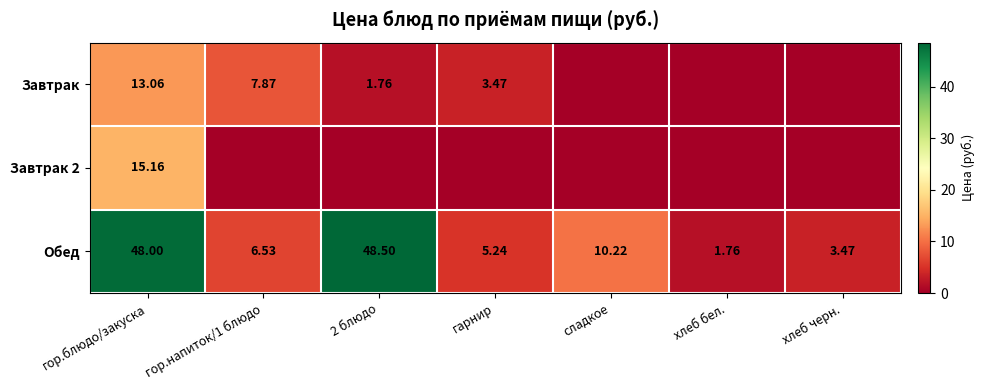

Is the value of Обед at гор.напиток/1 блюдо greater than the value of Завтрак at гарнир?

Yes